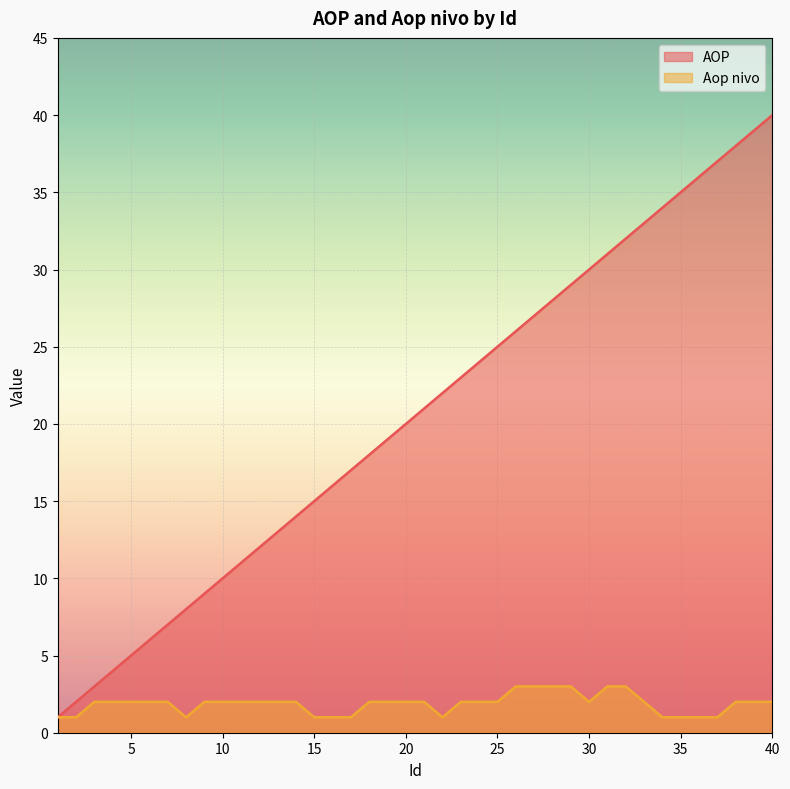

Where is AOP nearest to the value 20?

20